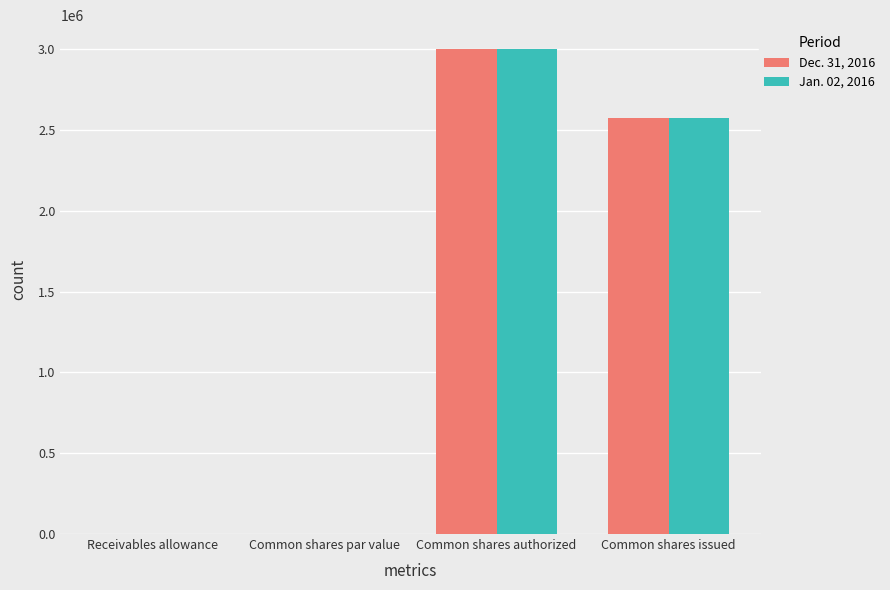

At which category is the sum across all series the highest?

Common shares authorized